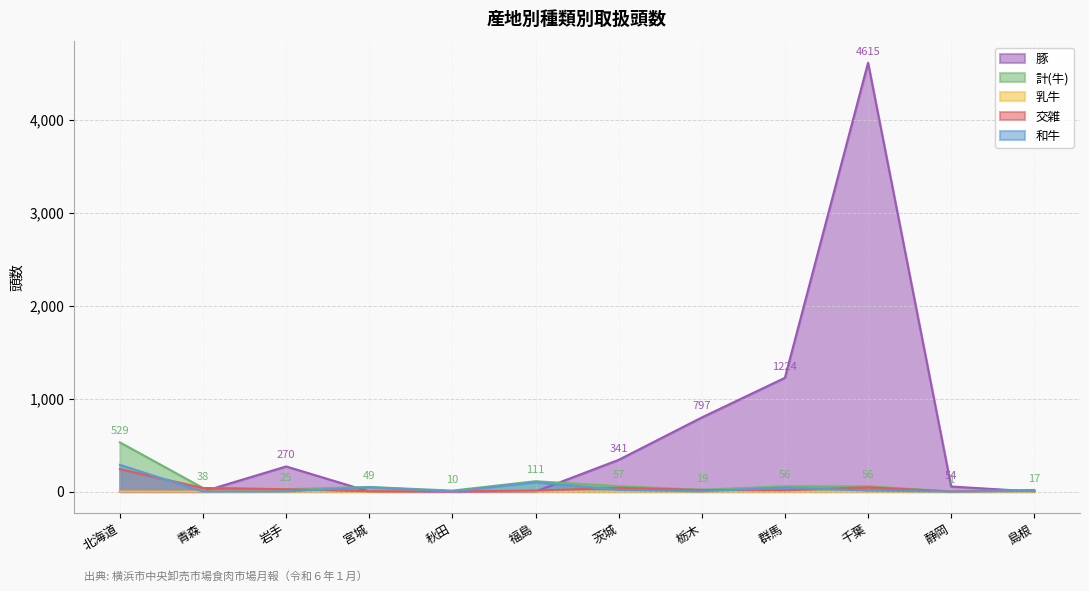

List the series in order of their peak value, lowest first.

乳牛, 交雑, 和牛, 計(牛), 豚